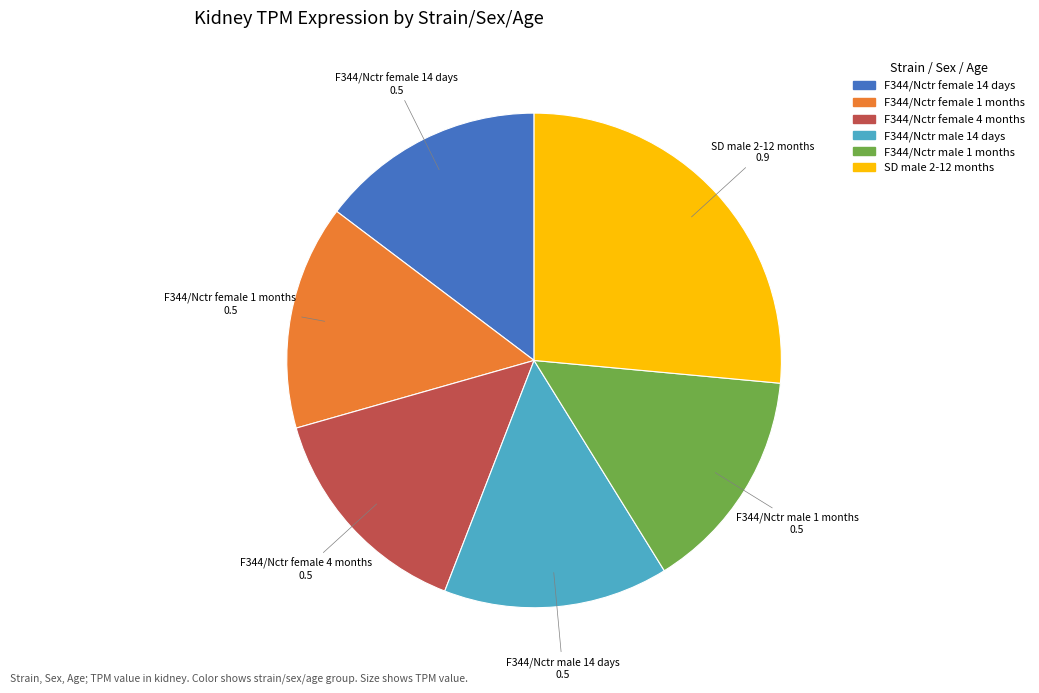

Count the number of slices in the pie.

6